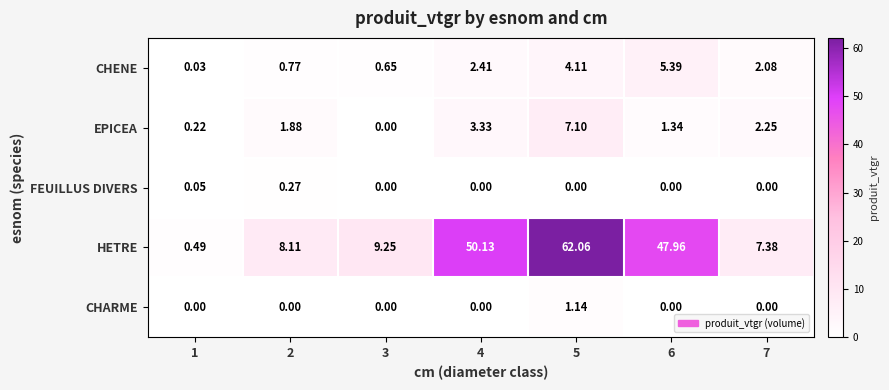

Rank the series by their maximum value, from highest to lowest.

HETRE, EPICEA, CHENE, CHARME, FEUILLUS DIVERS